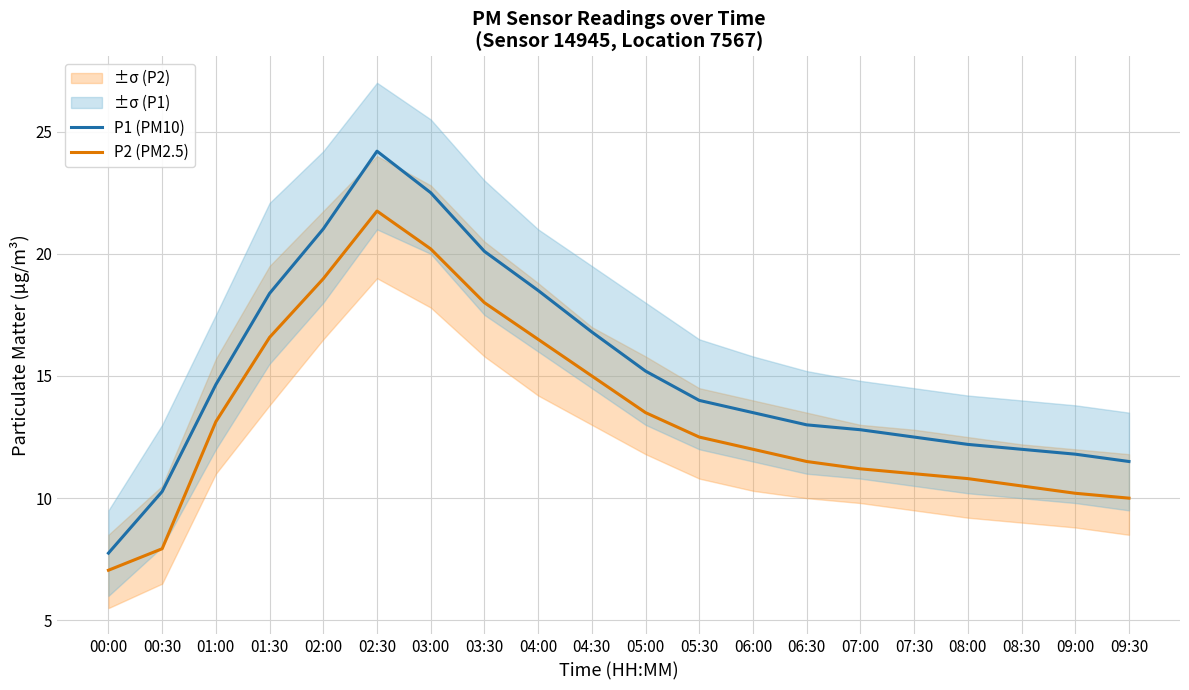

What is the difference between the second highest and minimum values in the P1 (PM10) series?

14.8